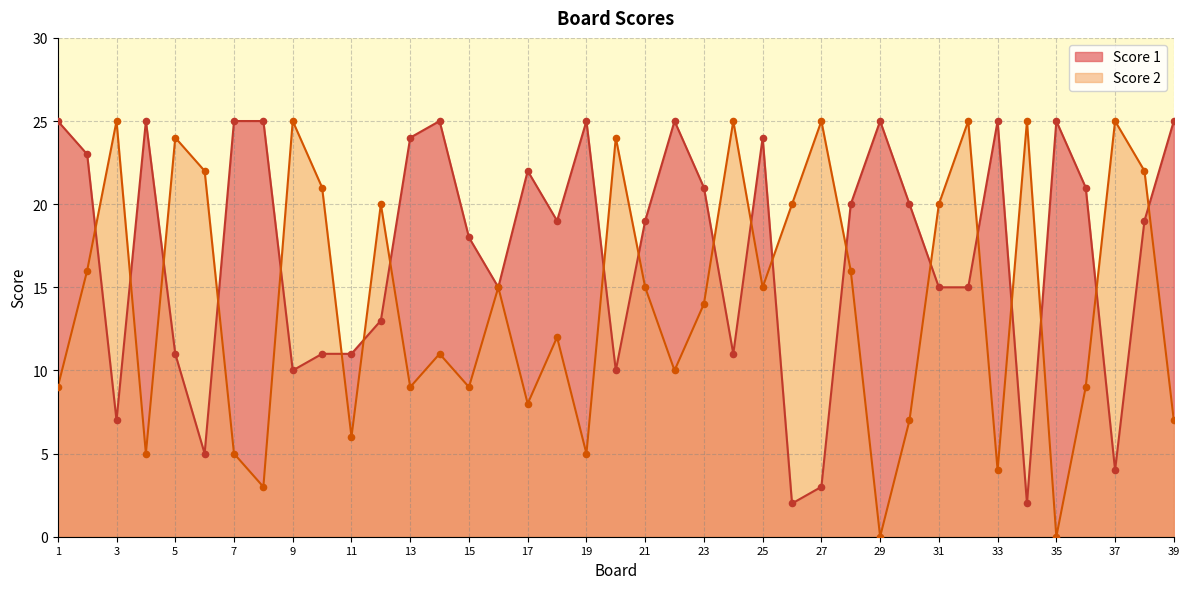

At how many categories does at least one series exceed 6?

39